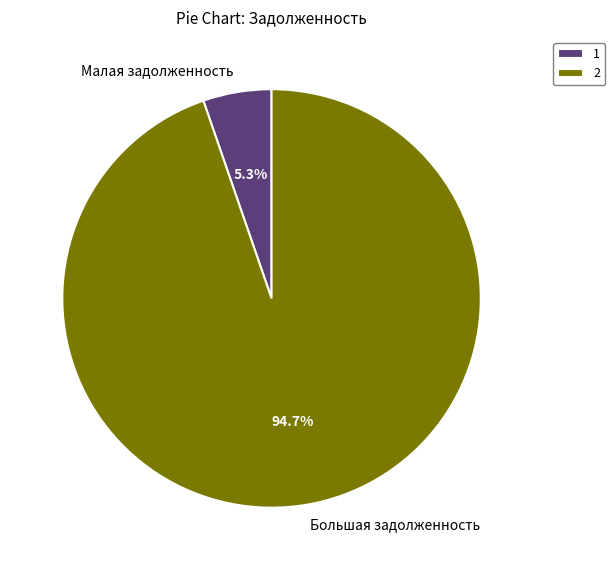

How many slices are in this pie chart?

2